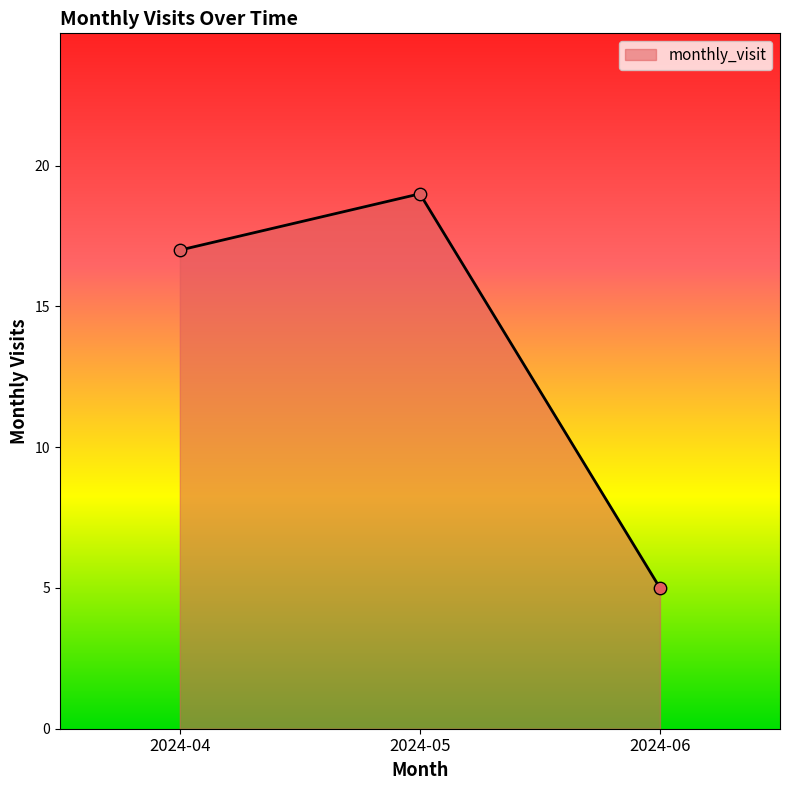

What is the ratio of the value at 2024-04 to the value at 2024-05?

0.9